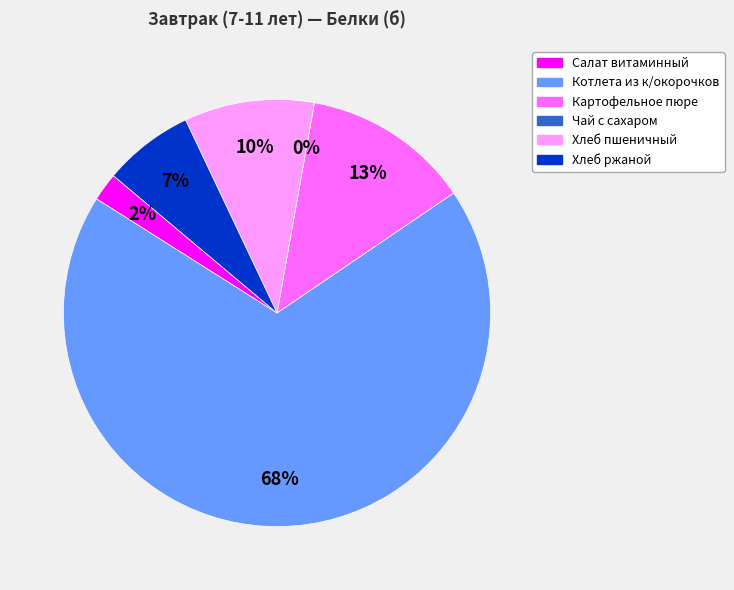

Between Котлета из к/окорочков and Картофельное пюре, which is larger?

Котлета из к/окорочков